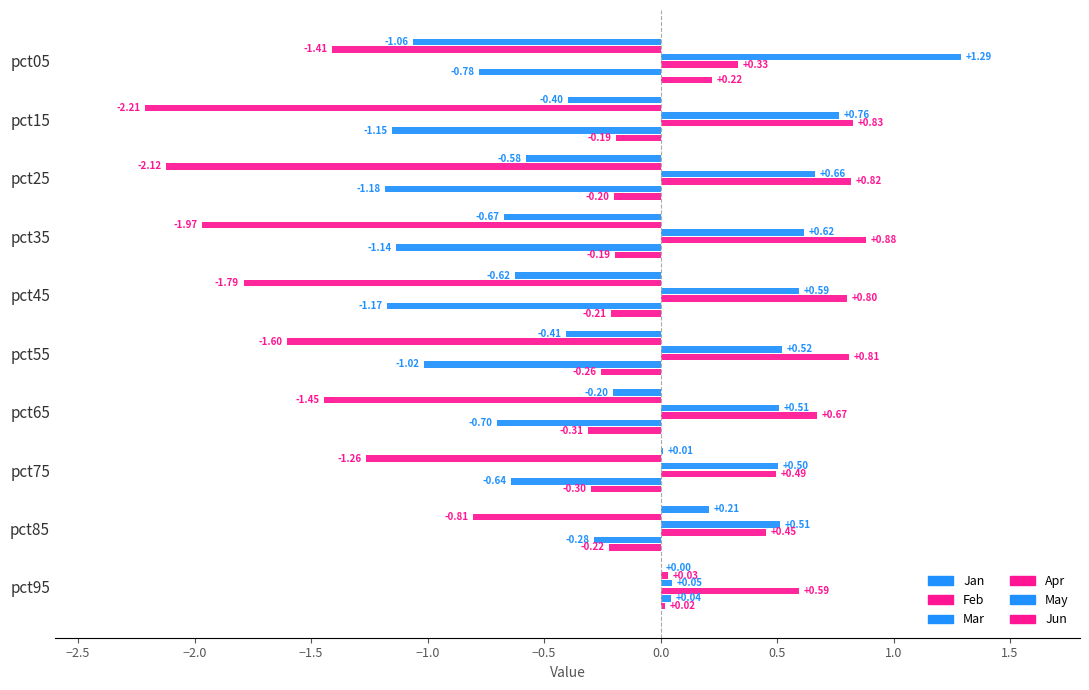

Count the number of categories in the chart.

10